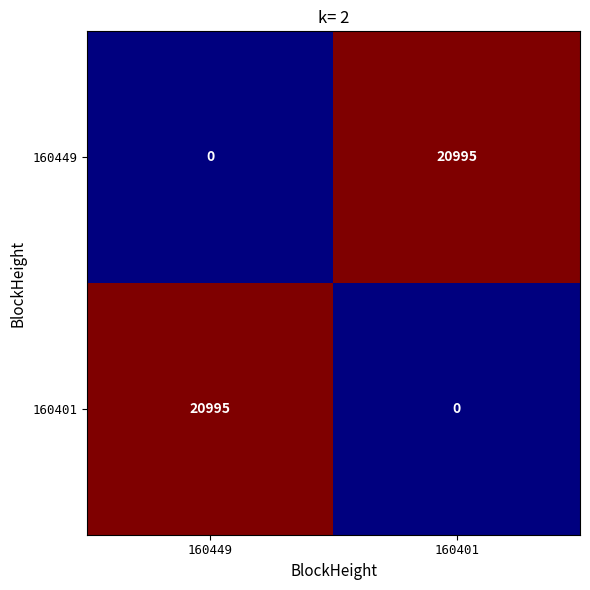

Count the number of categories in the chart.

2